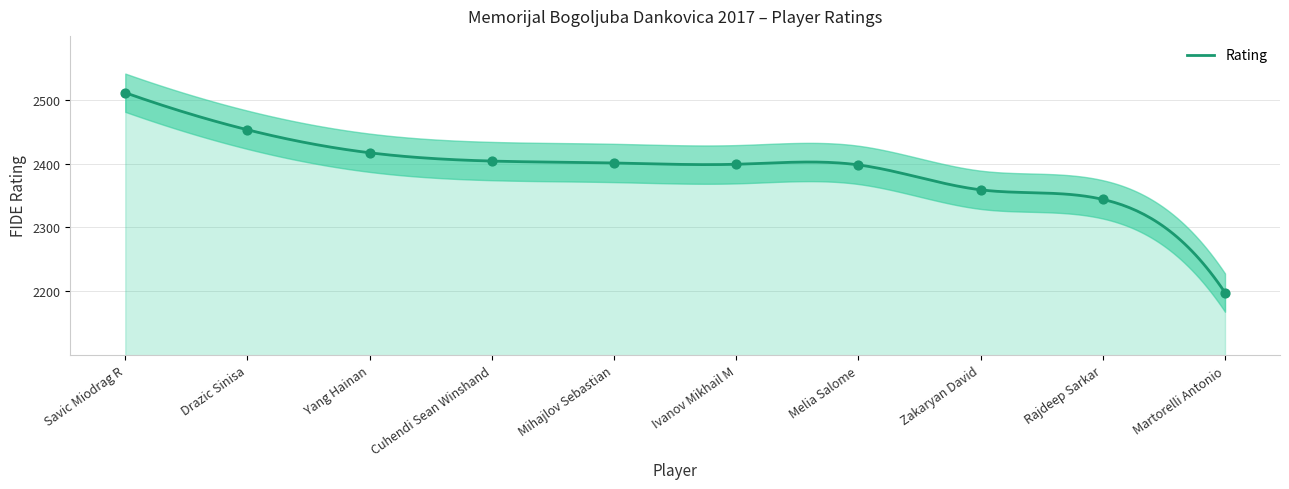

Between Yang Hainan and Savic Miodrag R, which is larger?

Savic Miodrag R